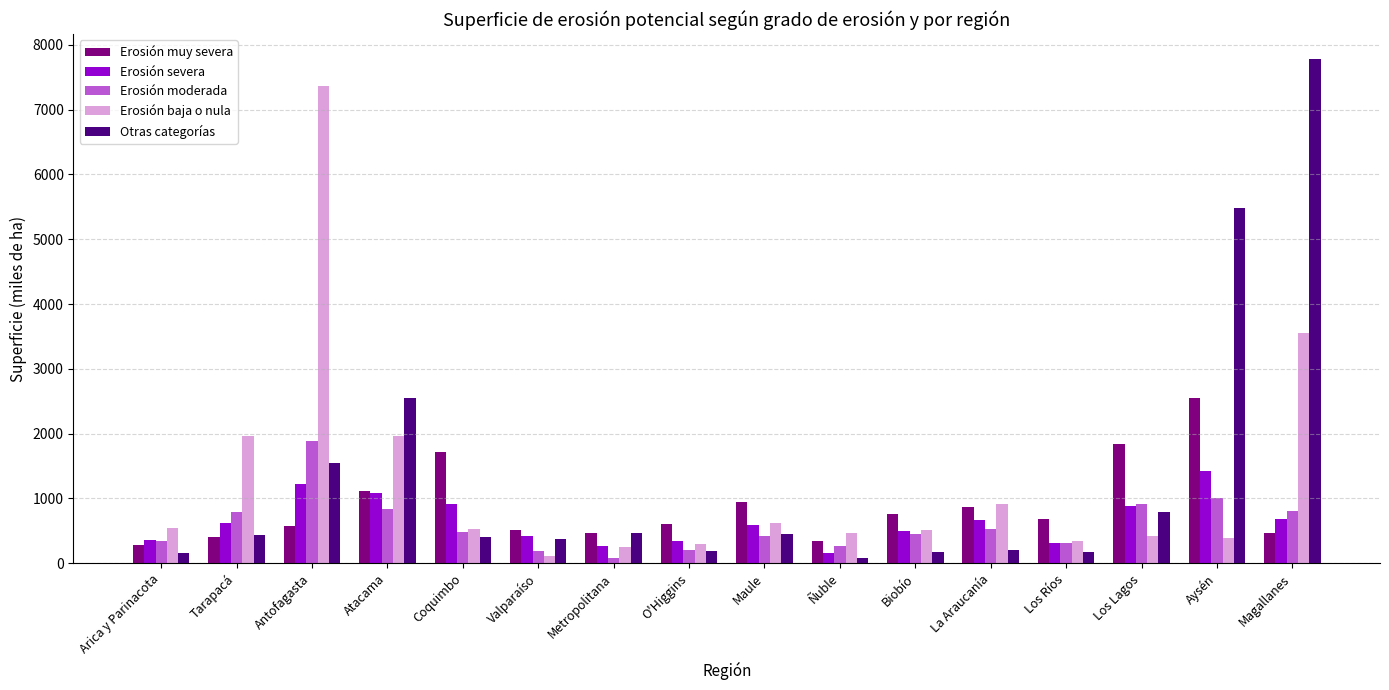

Which series has the widest spread of values?

Otras categorías